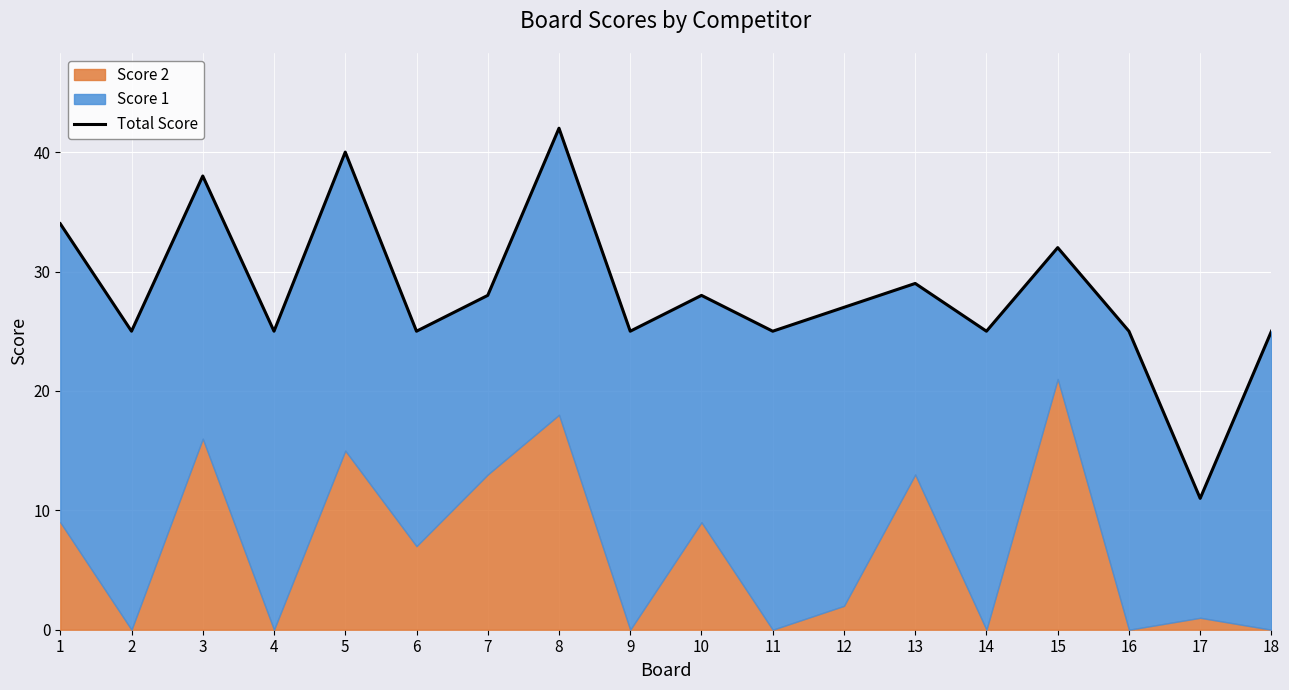

The value at 2 is 6. True or false?

False